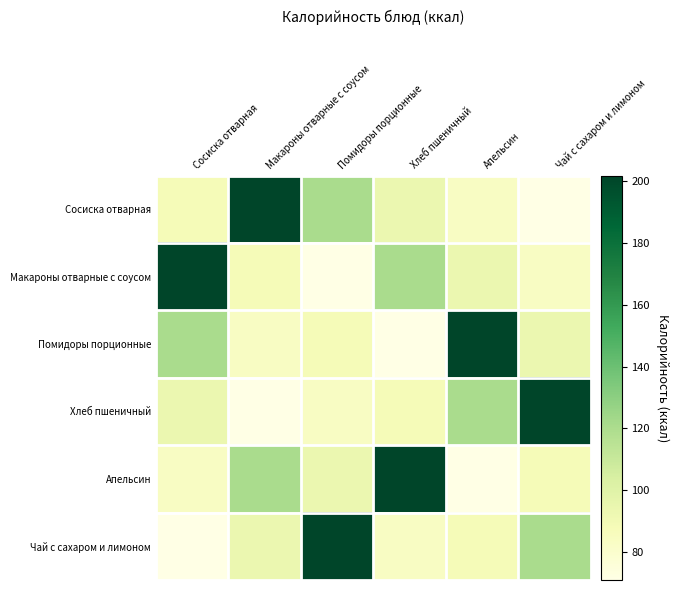

What is the total value across all series at Сосиска отварная?

658.2